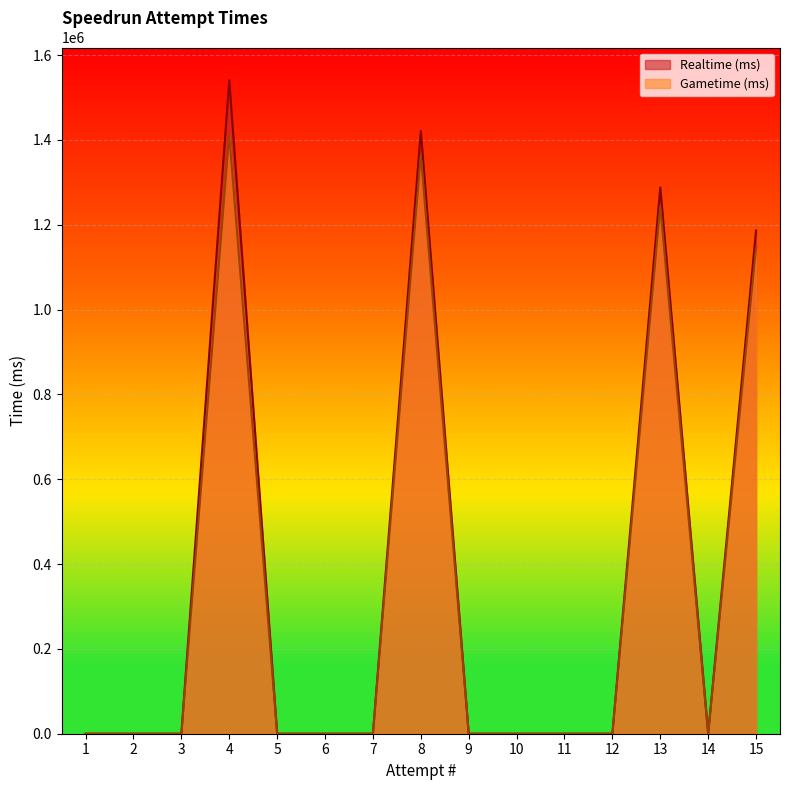

What is the maximum value shown in the chart?

1540870